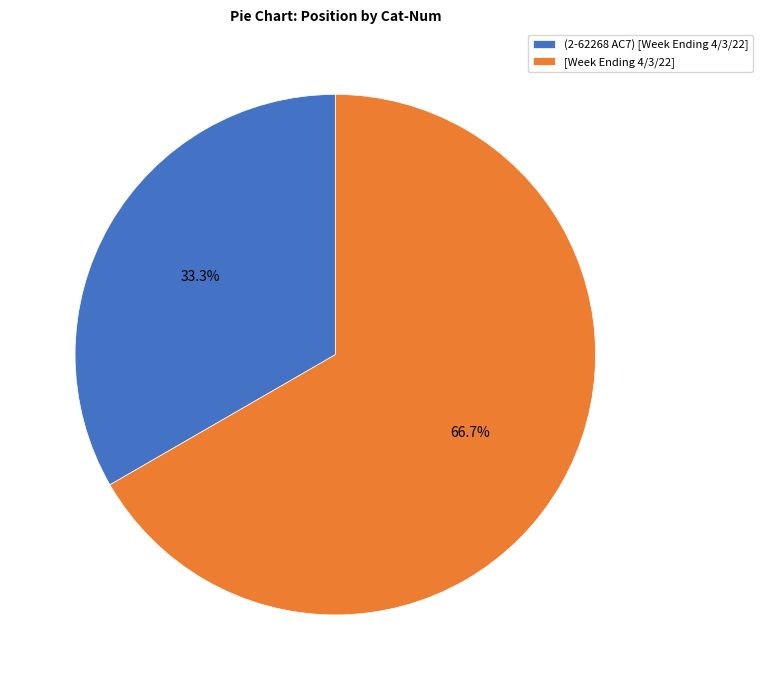

Which slice is the largest?

[Week Ending 4/3/22]